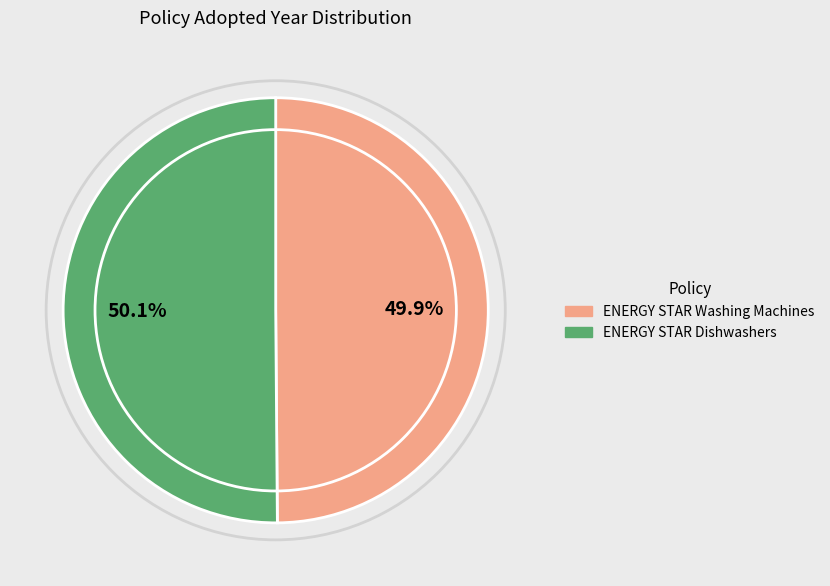

The ENERGY STAR Washing Machines slice represents 39% of the pie. True or false?

False